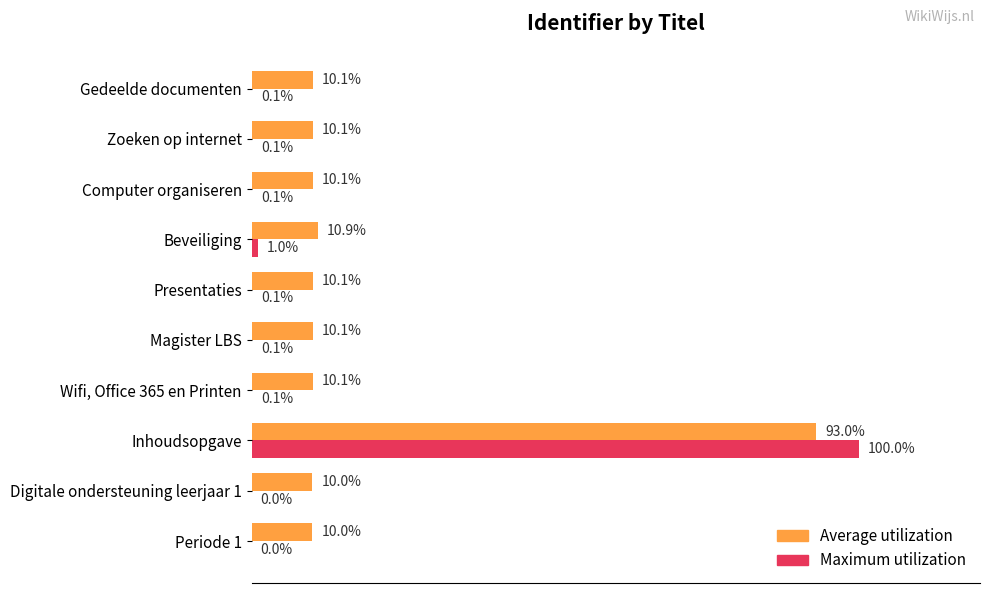

Which series has the largest total across all categories?

Average utilization